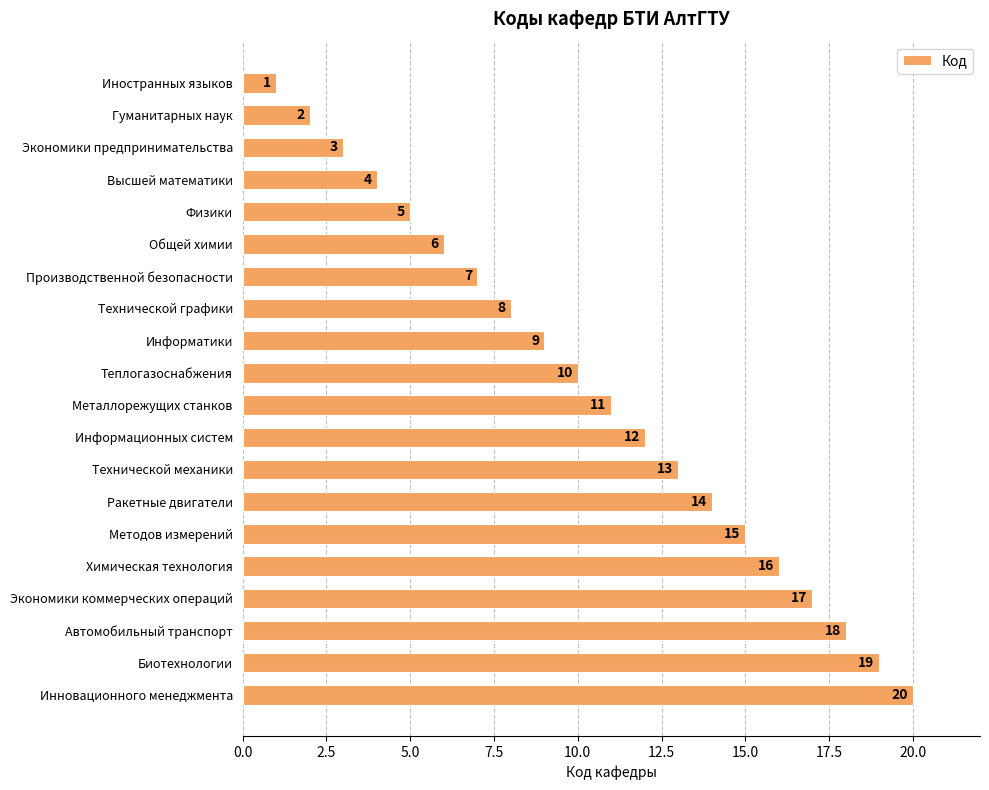

At which category does the chart reach its peak across all series?

Инновационного менеджмента